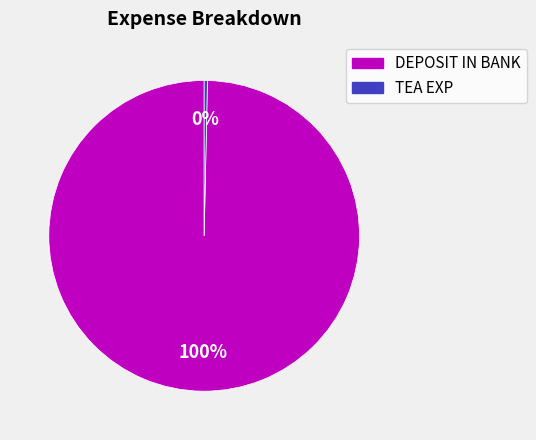

Count the number of slices in the pie.

2